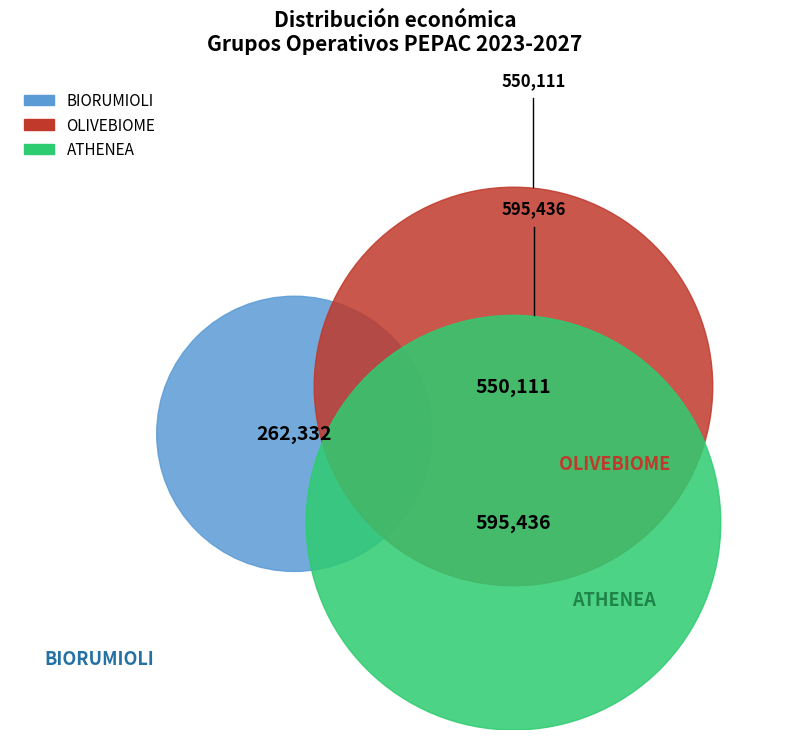

Approximately how many times larger is the value at BIORUMIOLI compared to OLIVEBIOME?

0.5